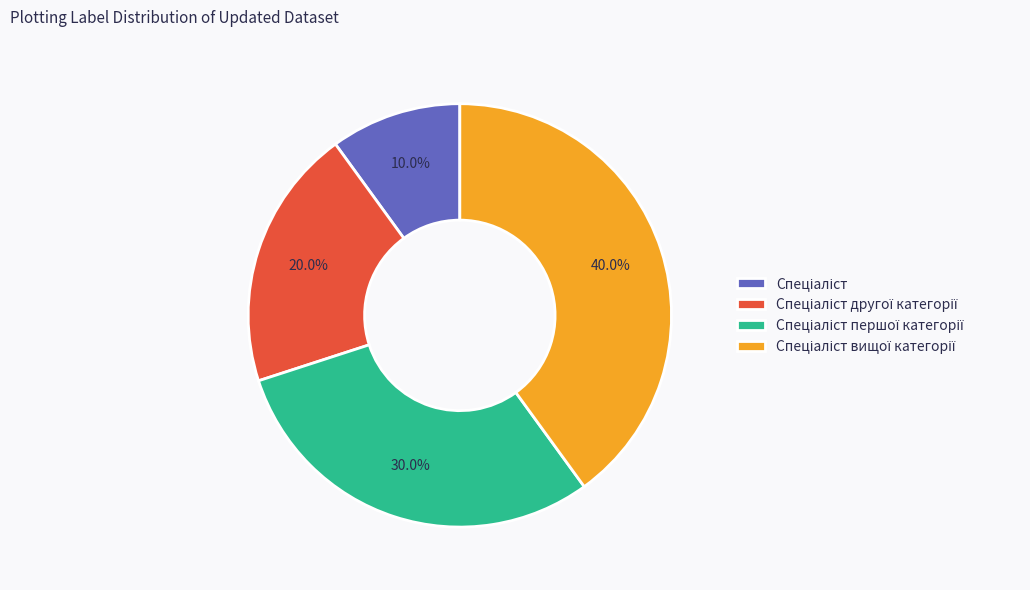

Does any single category account for the majority?

No